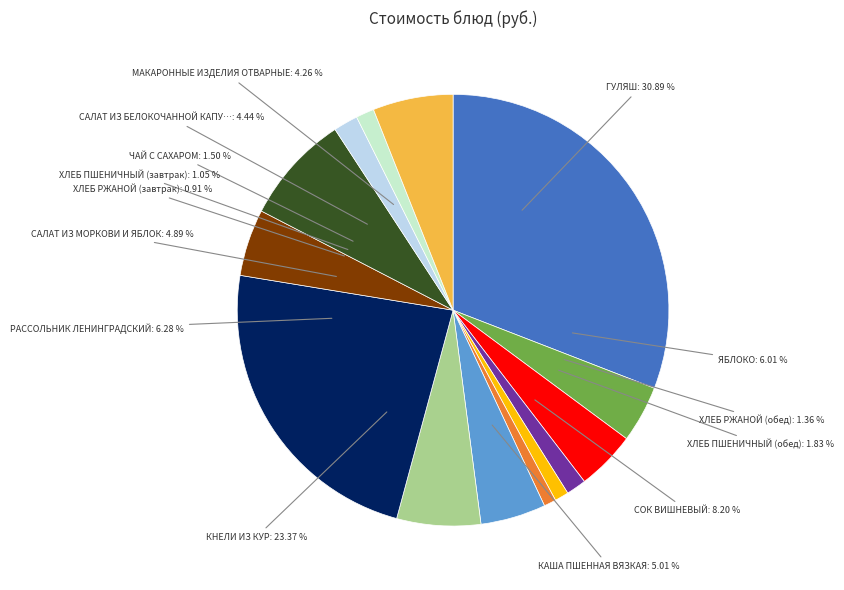

Count the number of slices in the pie.

14